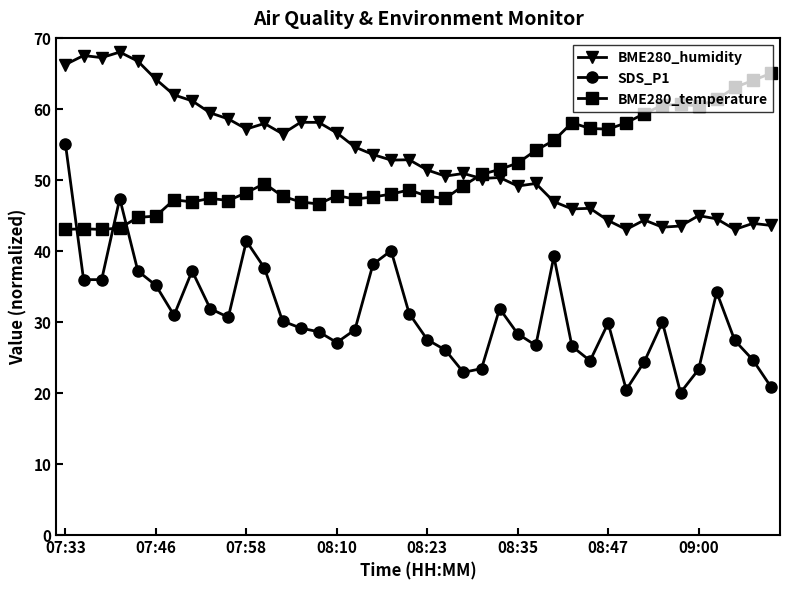

Rank the series by their maximum value, from lowest to highest.

SDS_P1, BME280_temperature, BME280_humidity